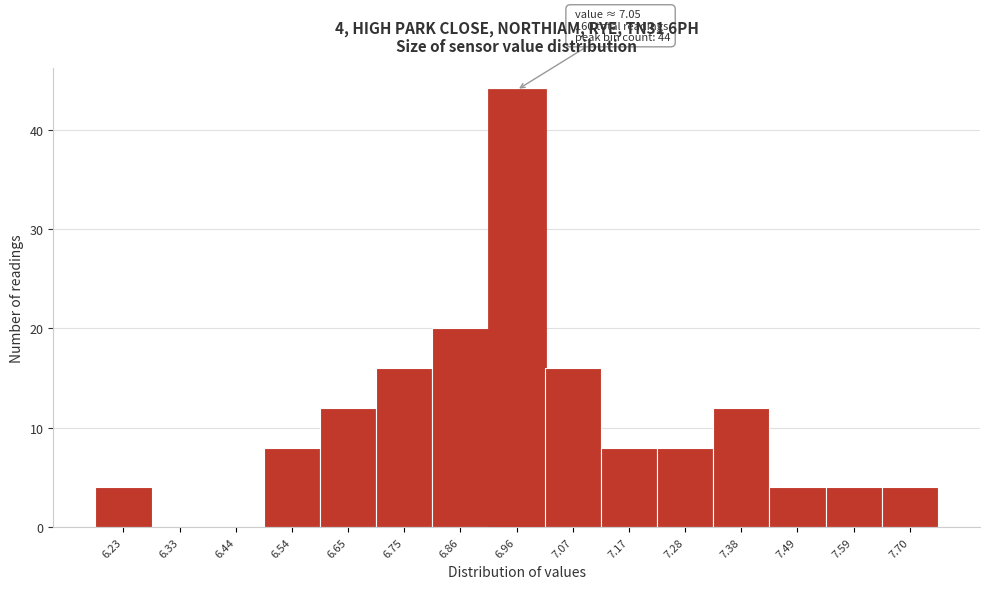

Reading right to left, extract all data points from this chart.

7.70=4	7.59=4	7.49=4	7.38=12	7.28=8	7.17=8	7.07=16	6.96=44	6.86=20	6.75=16	6.65=12	6.54=8	6.44=0	6.33=0	6.23=4